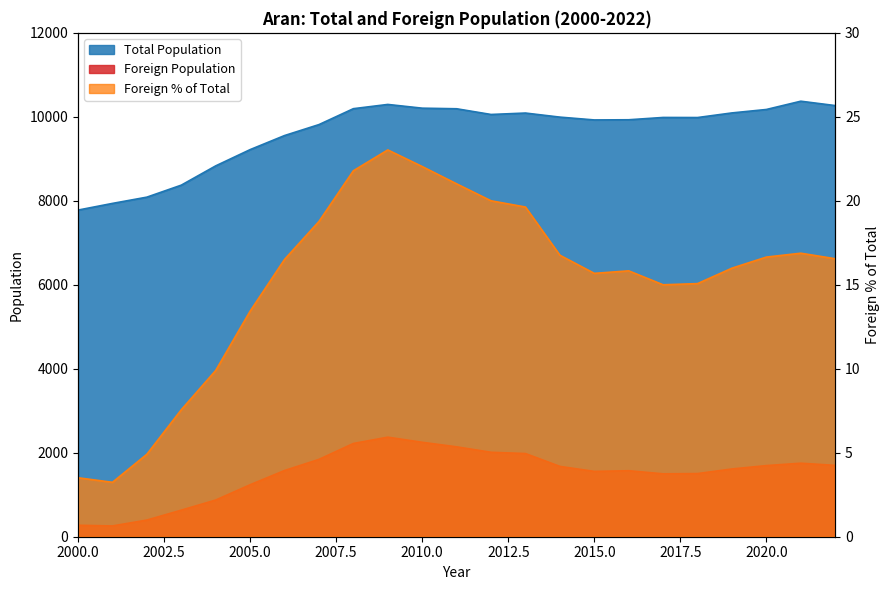

At how many categories does at least one series exceed 8024?

21